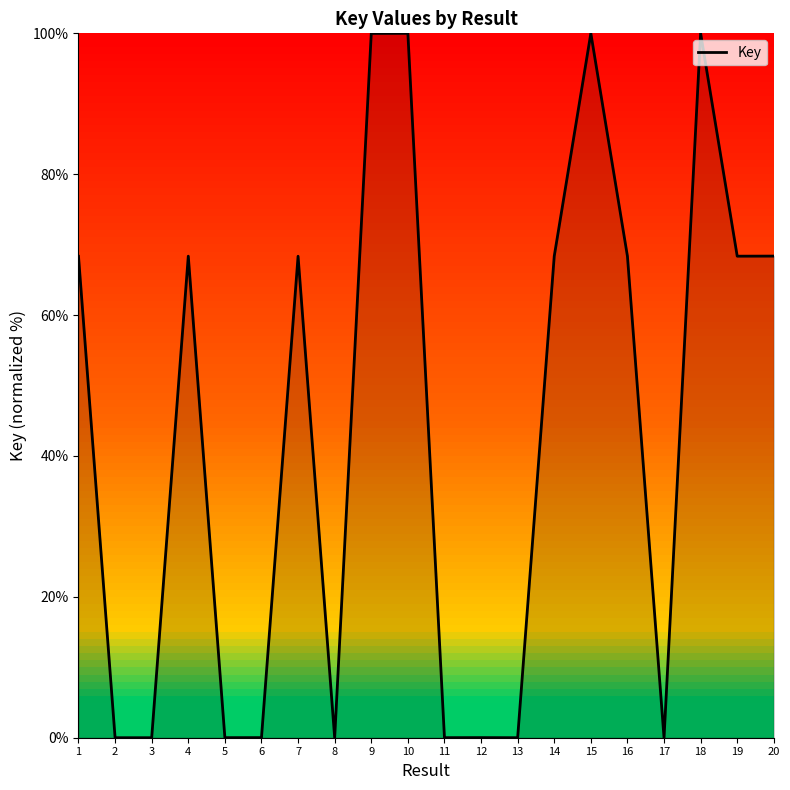

What is the difference between the maximum and minimum values?

100.0